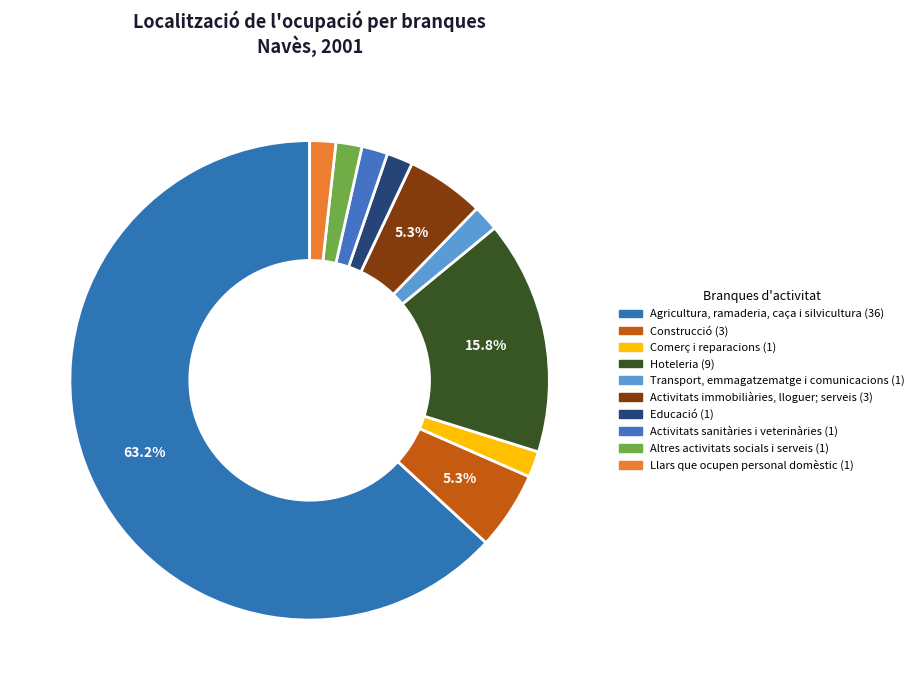

How many segments does this pie chart have?

10